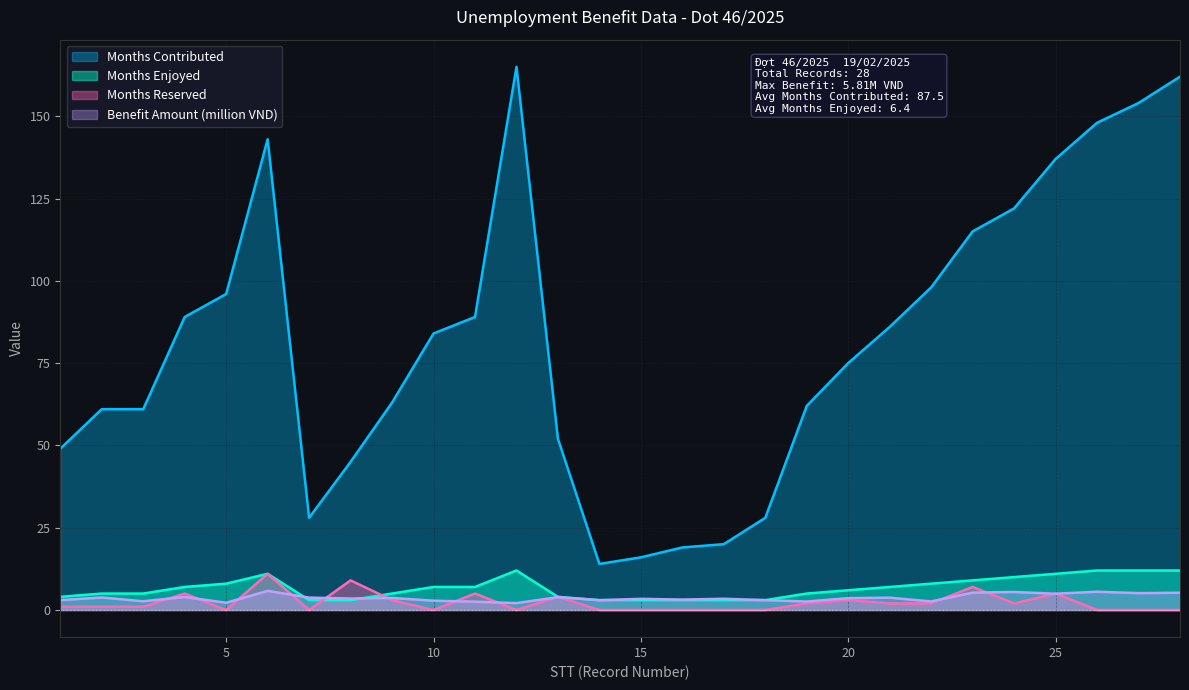

What is the spread (max minus min) of values at 23?

109.7